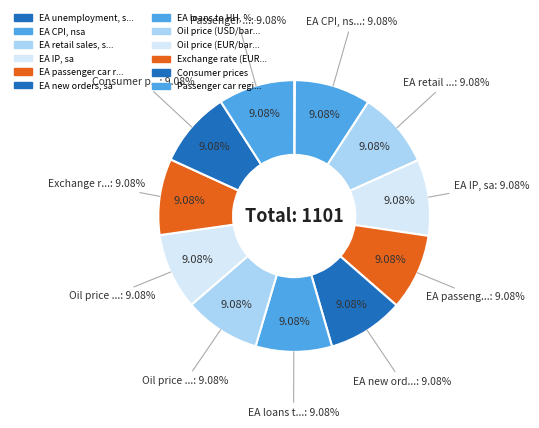

True or false: Oil price (EUR/barrel brent) accounts for 17% of the total.

False